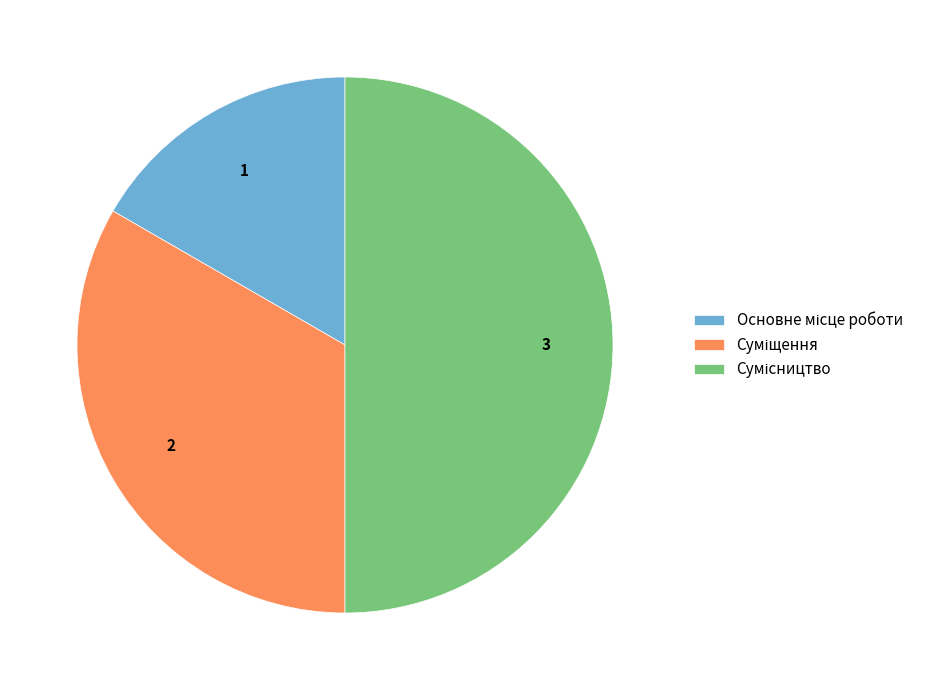

Count the number of slices in the pie.

3